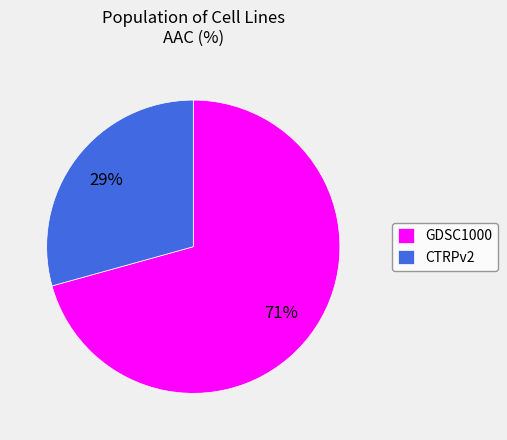

What is the largest slice in the pie chart?

GDSC1000